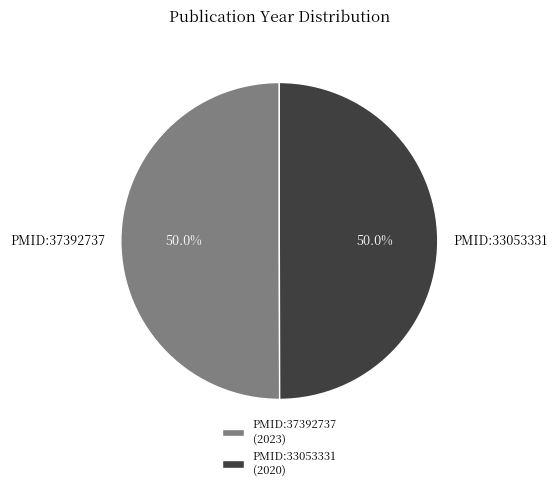

Approximately how many times larger is the value at PMID:37392737 compared to PMID:33053331?

1.0